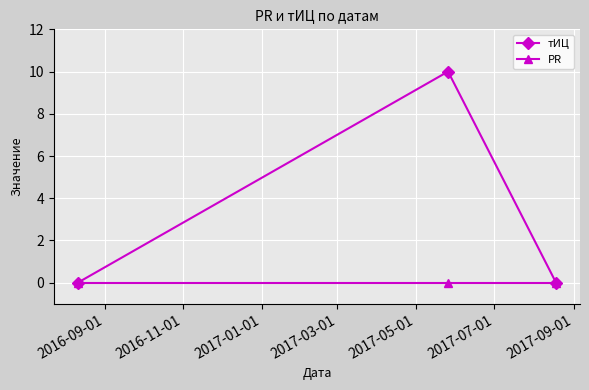

What is the highest value of the тИЦ series?

10